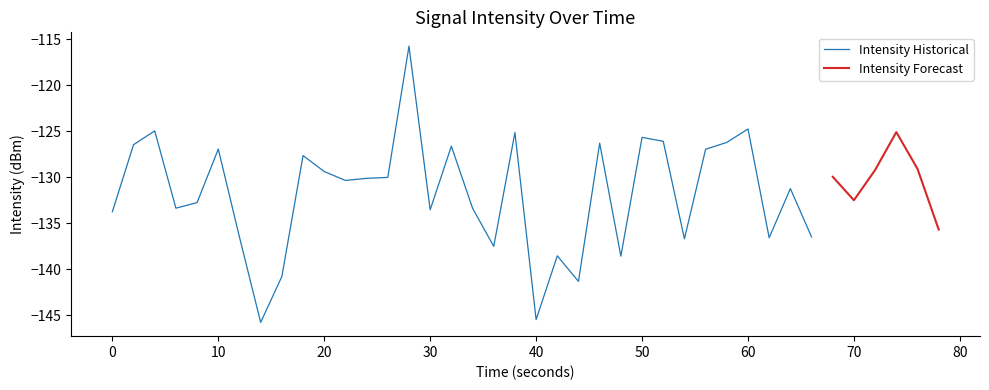

The chart shows a value of -78.7 at 21. True or false?

False